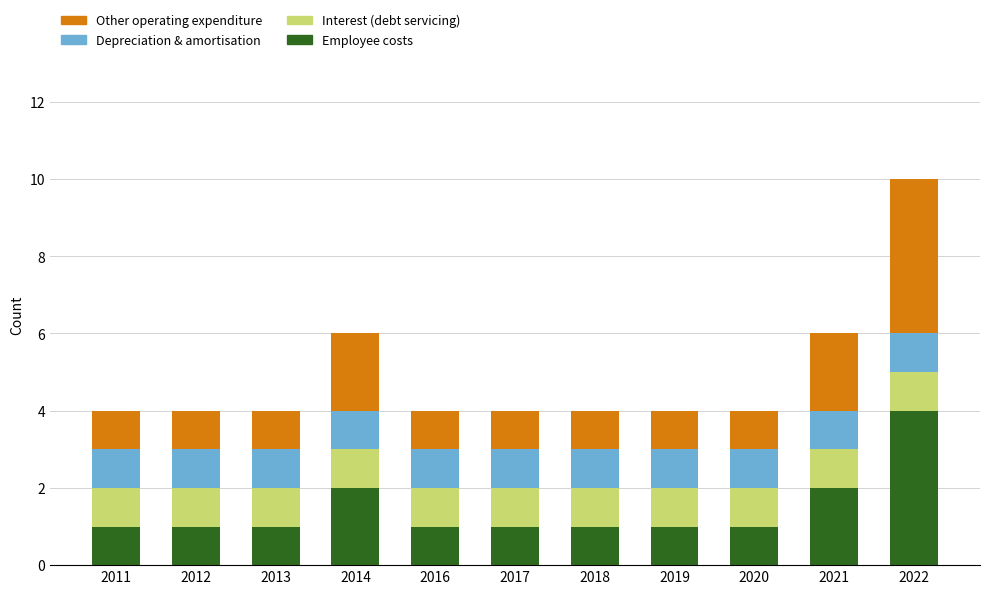

What is the maximum value for Employee costs?

4